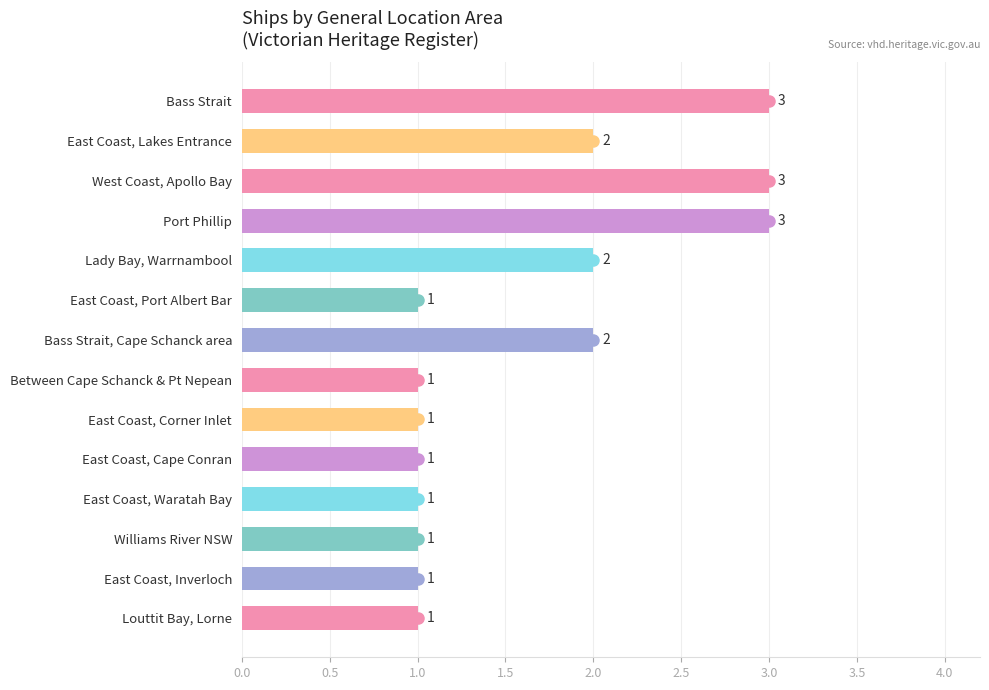

Count the values in the range 1 to 2.

11